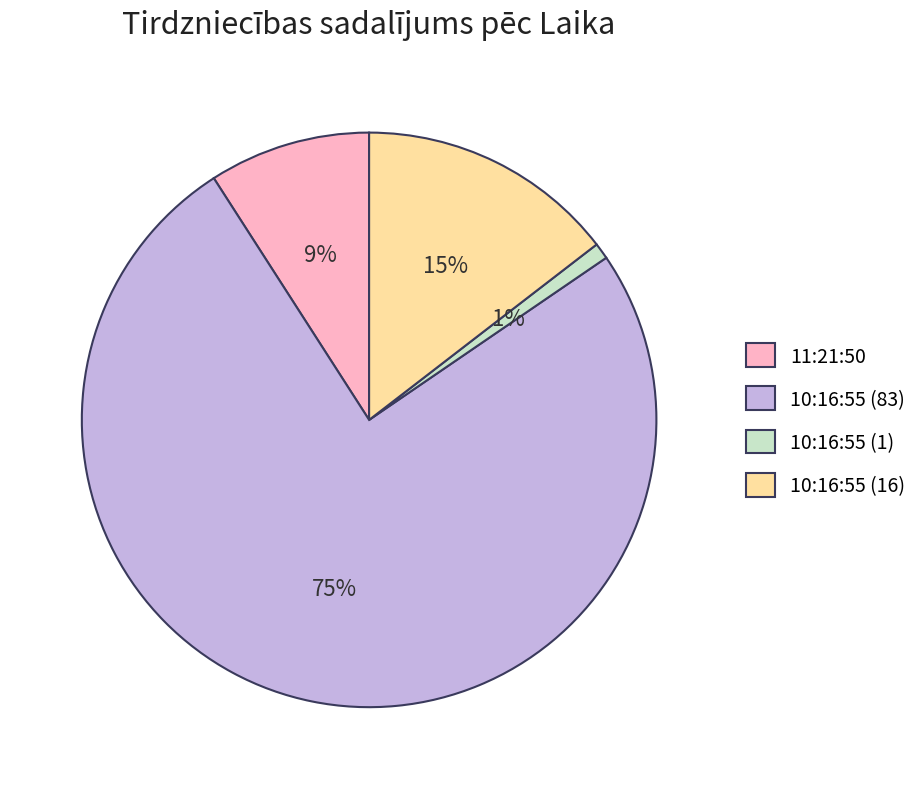

Rank the categories by value from lowest to highest.

10:16:55 (1), 11:21:50, 10:16:55 (16), 10:16:55 (83)